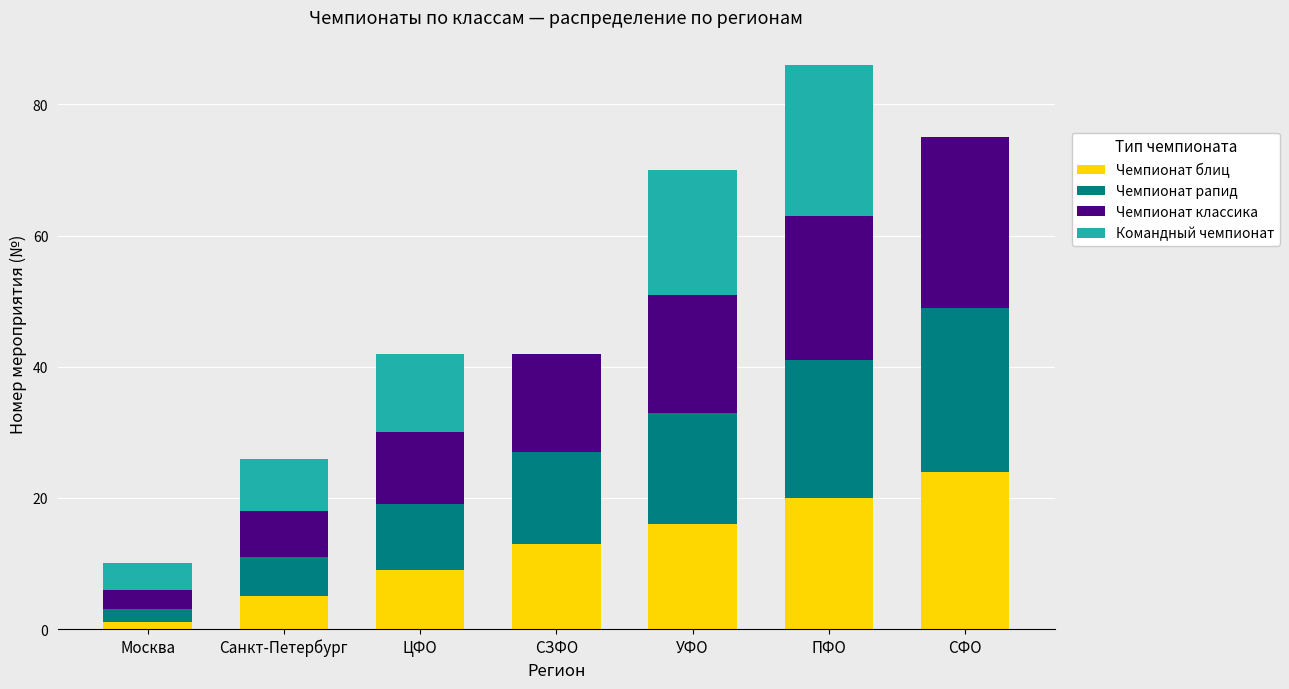

What are all the series names shown in the legend?

Чемпионат блиц, Чемпионат рапид, Чемпионат классика, Командный чемпионат